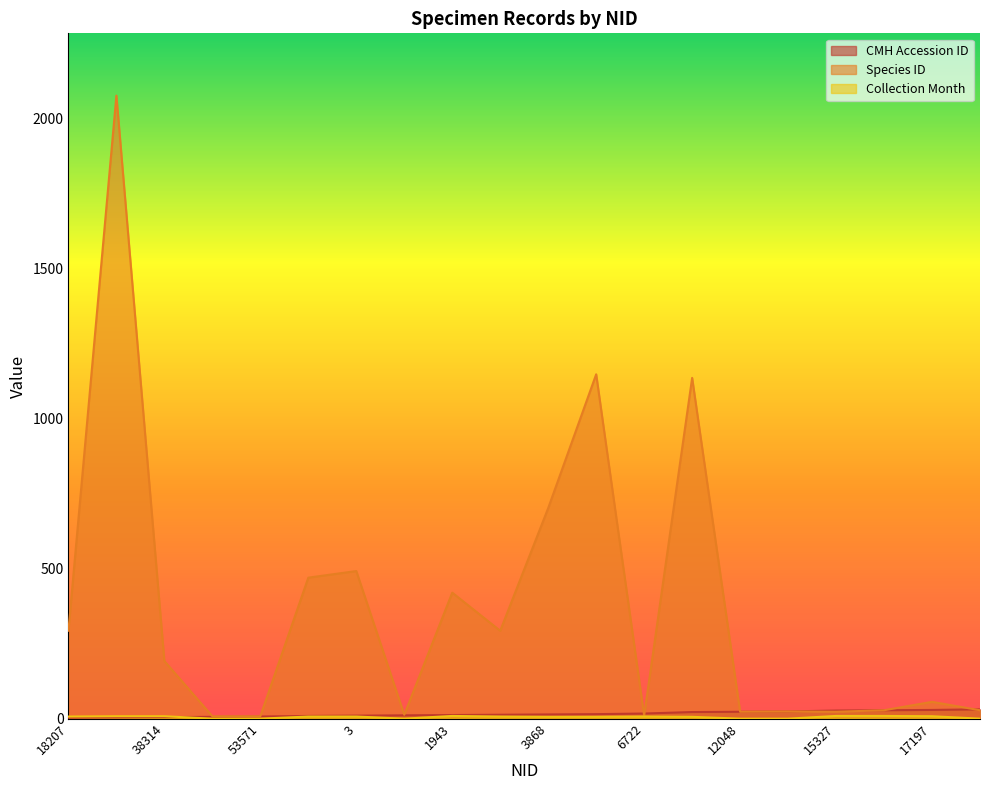

True or false: CMH Accession ID has a value of 27 at 15327.

True